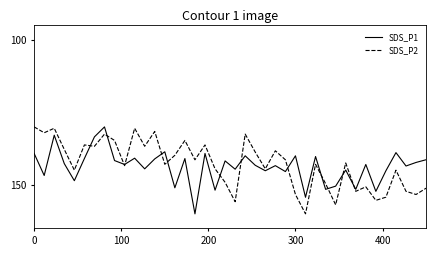

What is the maximum value shown in the chart?

160.0